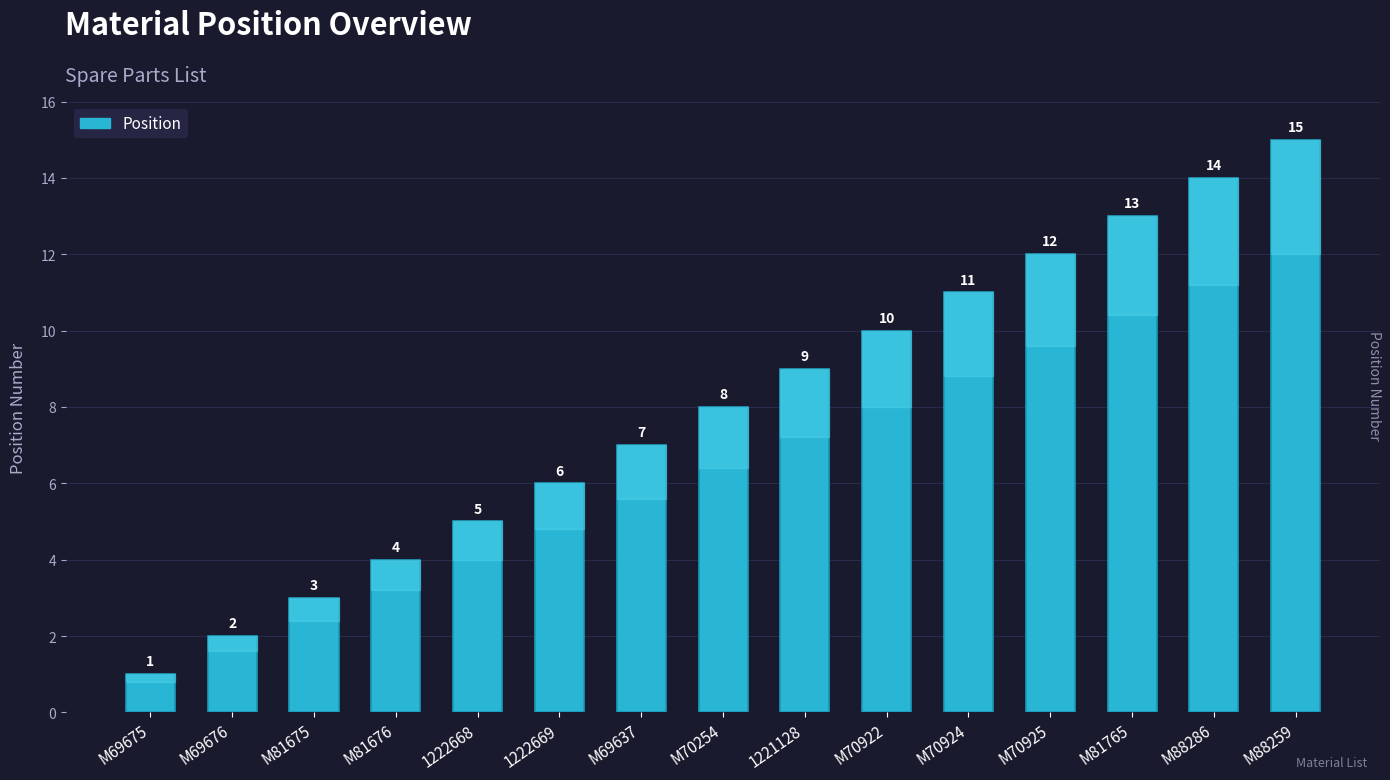

What position from the left is 1221128?

9